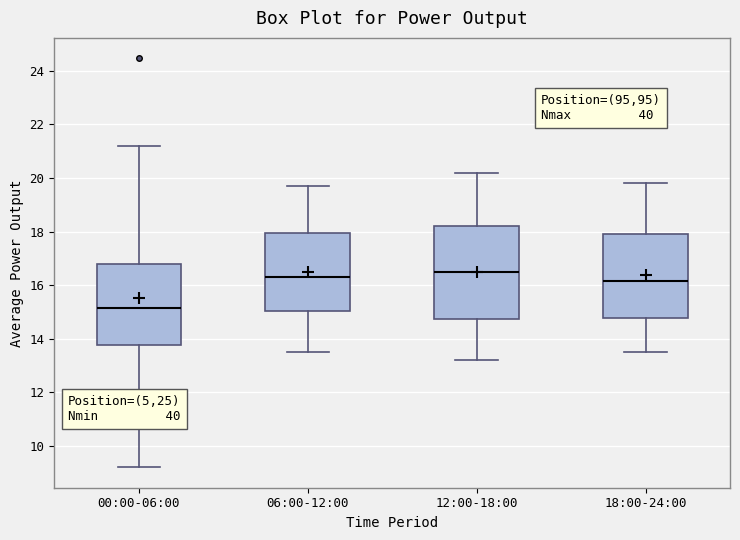

Which box's median line is the lowest?

00:00-06:00